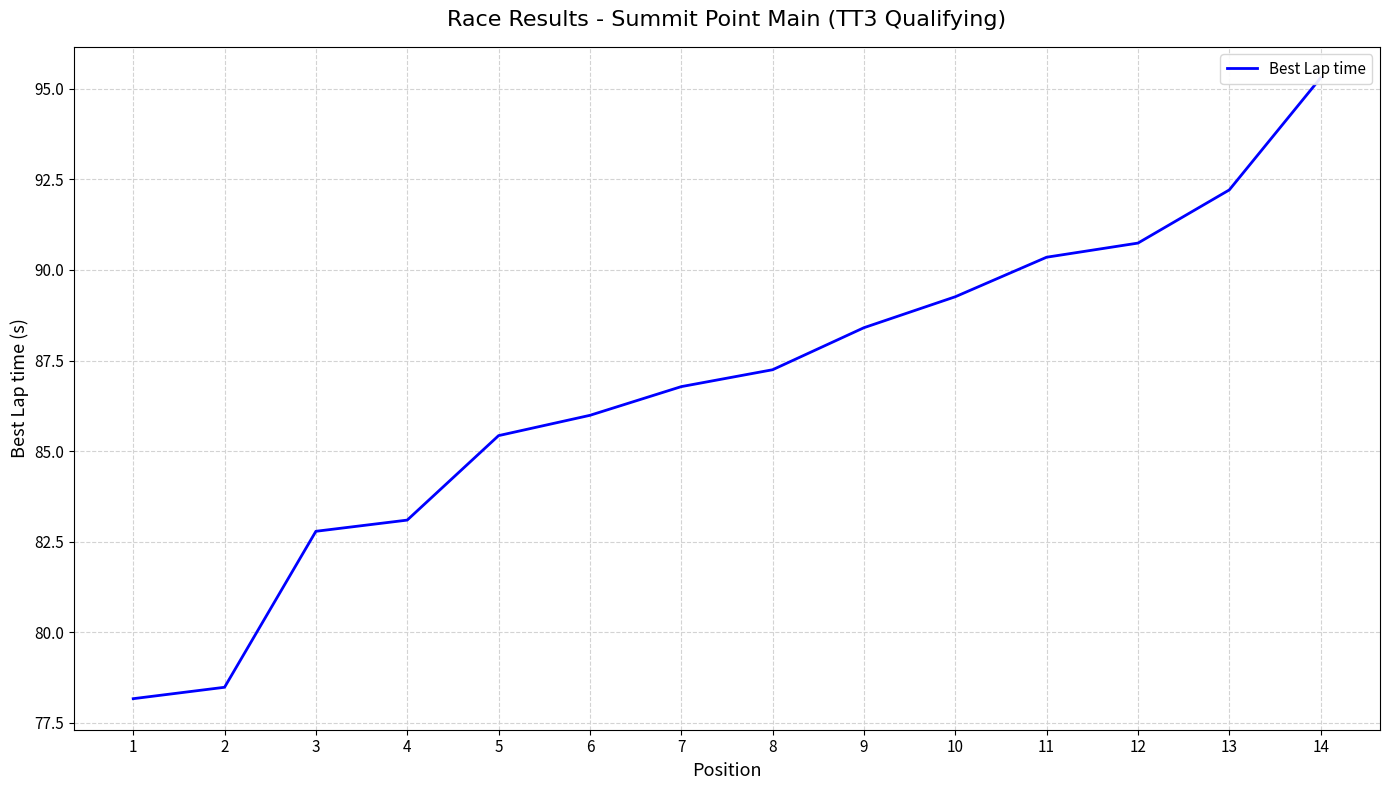

Count the number of values greater than 87.

7